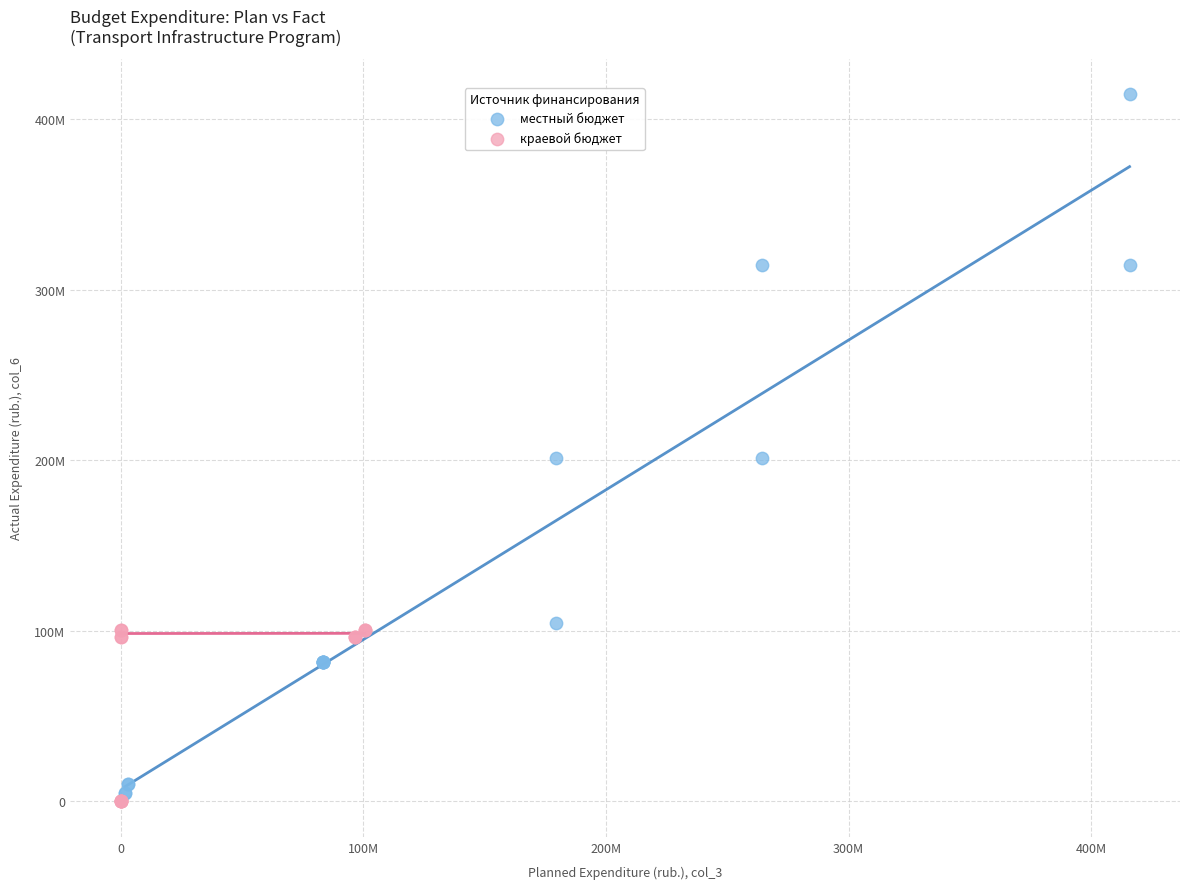

What are all the series names shown in the legend?

местный бюджет, краевой бюджет